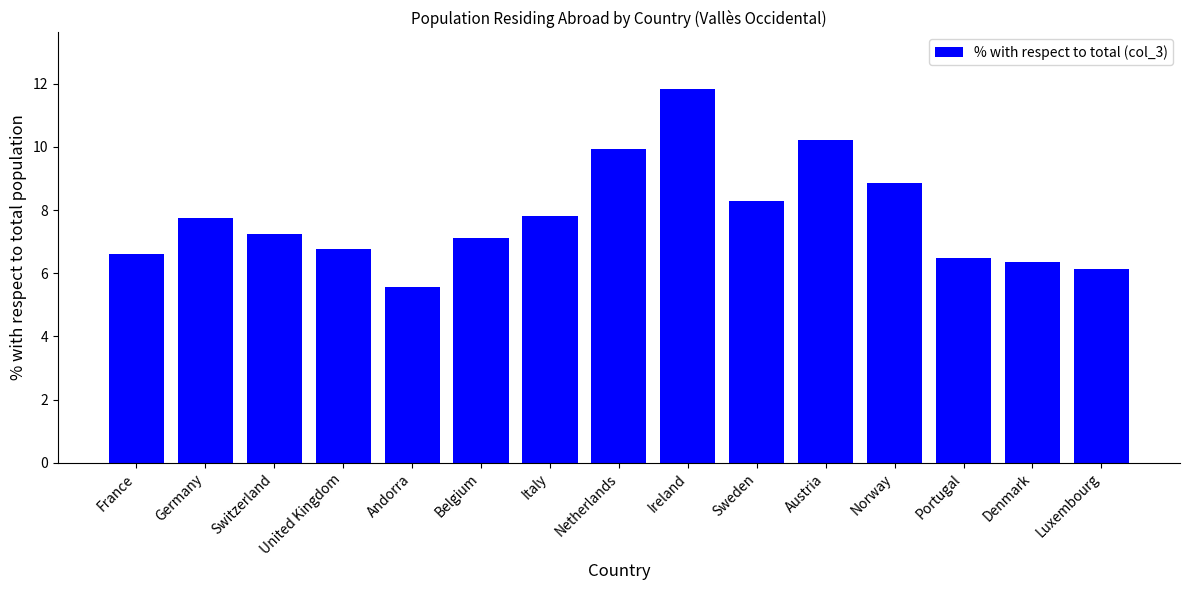

What is the label of the 12th bar from the right?

United Kingdom